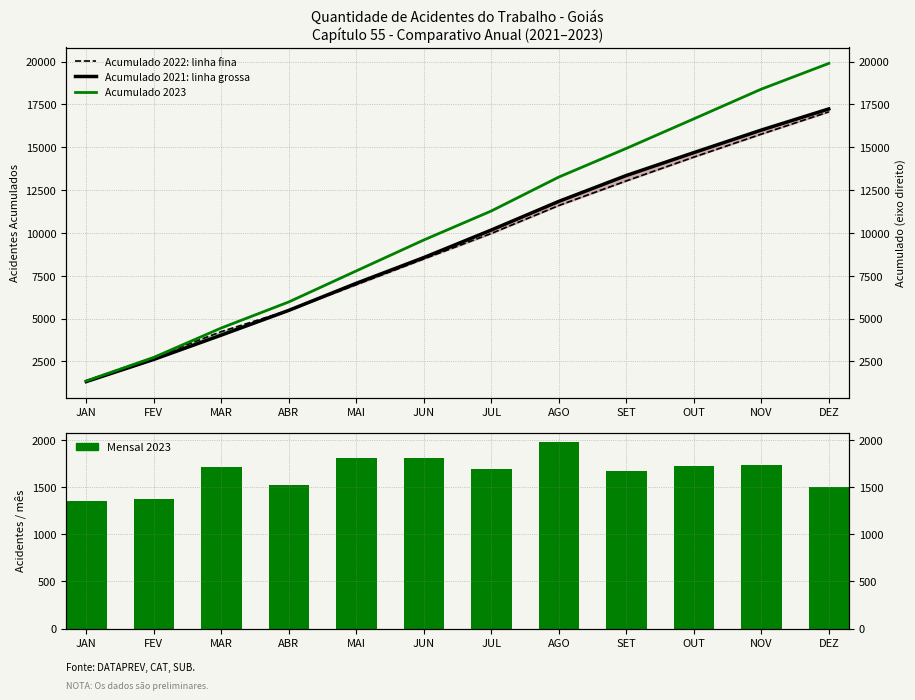

Are the bars horizontal?

No